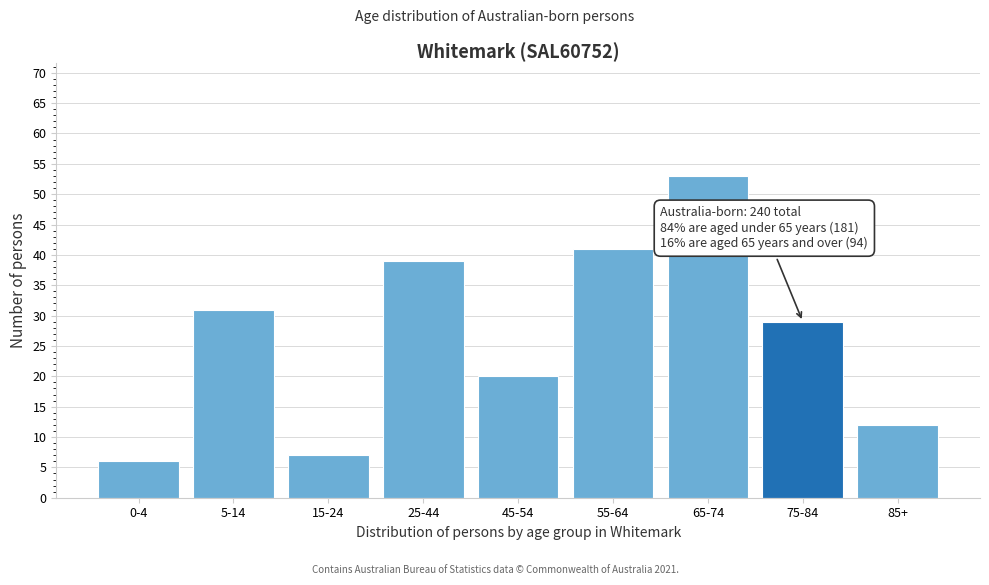

Reading left to right, transcribe all the data shown in this chart.

6	31	7	39	20	41	53	29	12